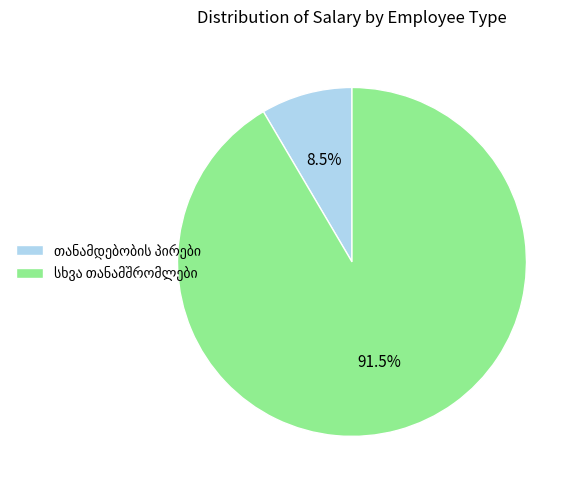

Is there any slice that represents more than half of the pie?

Yes